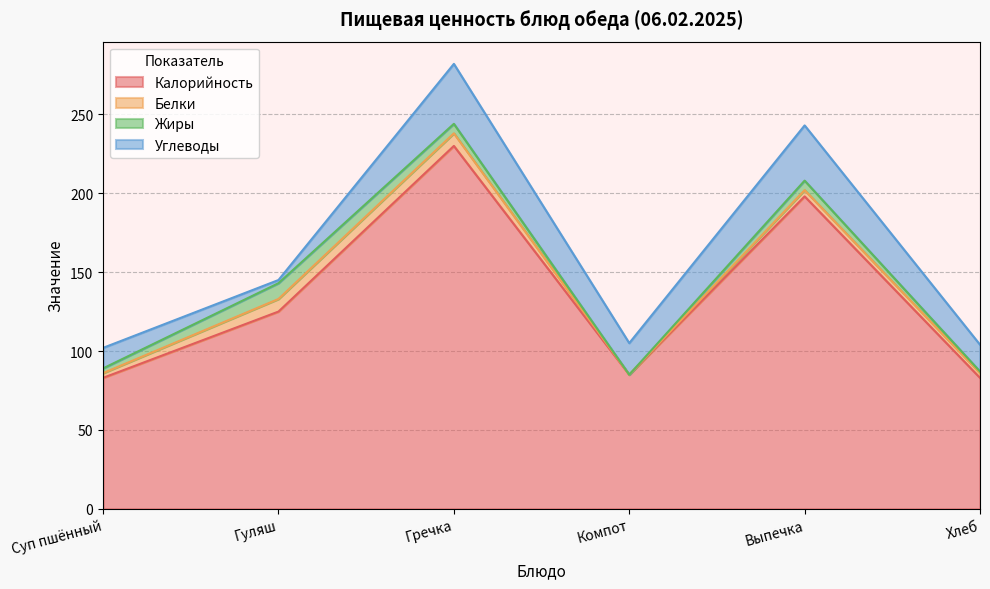

At which label is Белки closest to 4?

Выпечка